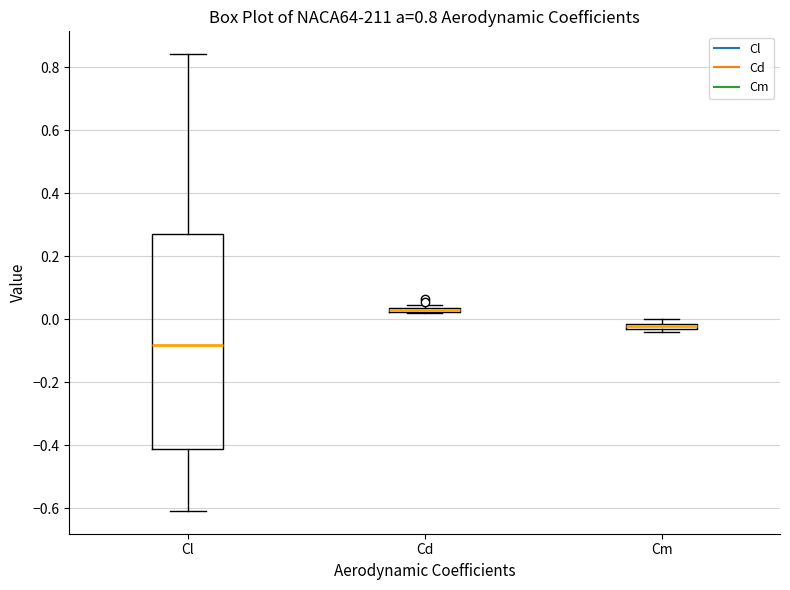

Comparing the boxes themselves (not the whiskers), which one is the tallest?

Cl